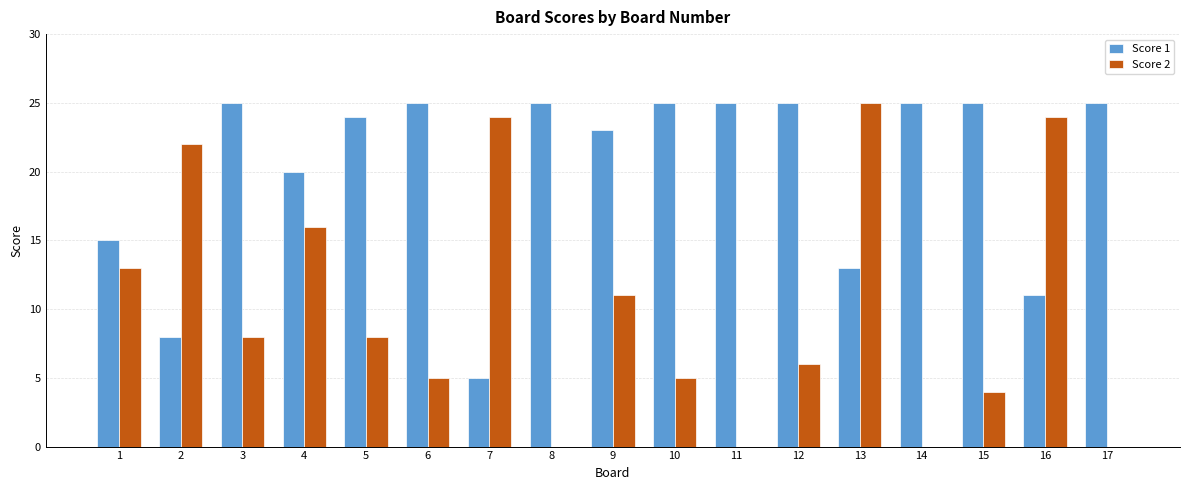

What is the greatest value displayed?

25